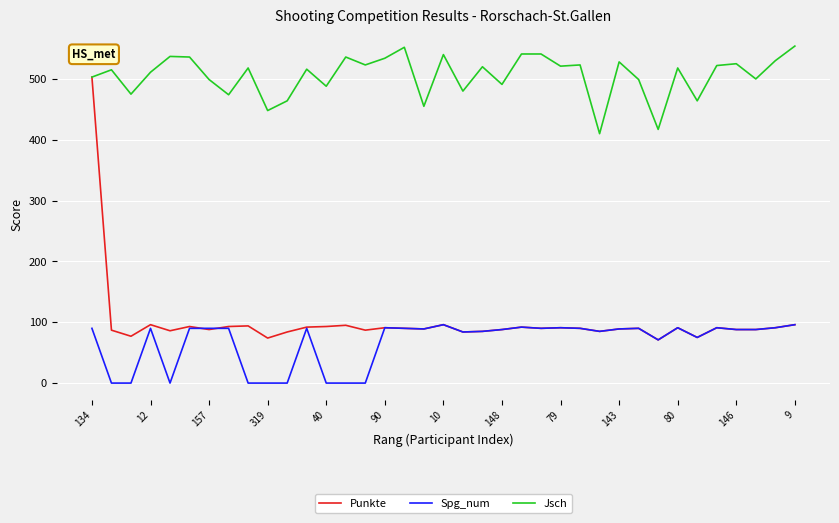

True or false: Jsch and Spg_num cross at least once.

False